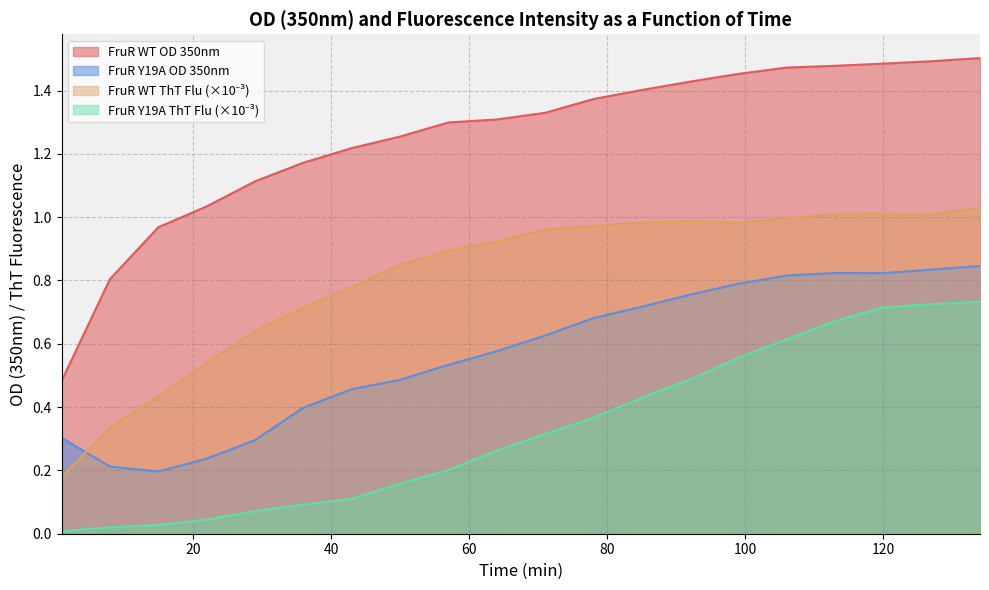

Does the chart display data point markers on the line(s)?

No